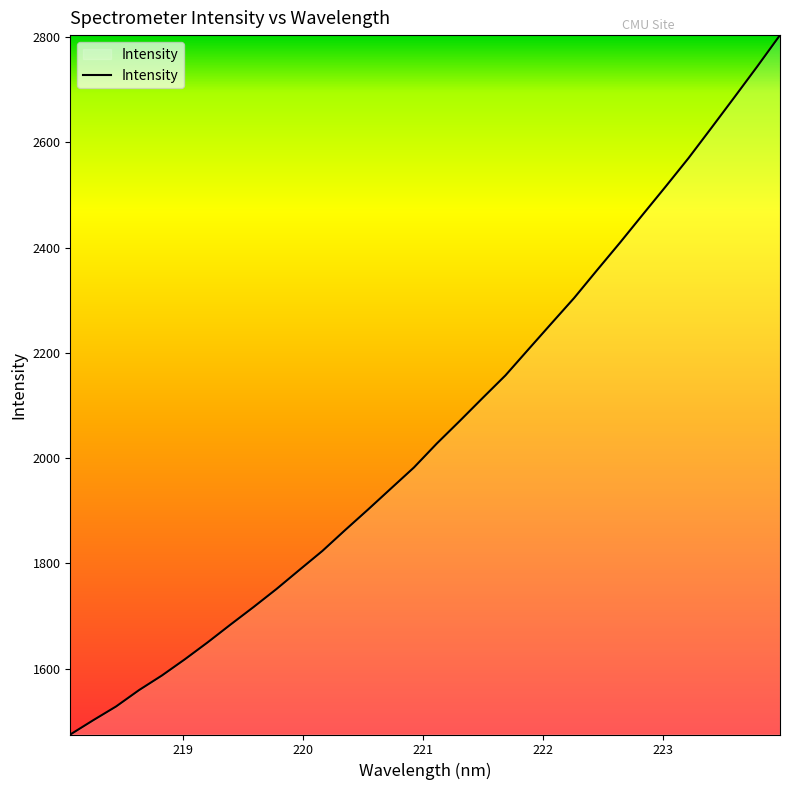

What is the difference between the maximum and minimum values?

1328.1